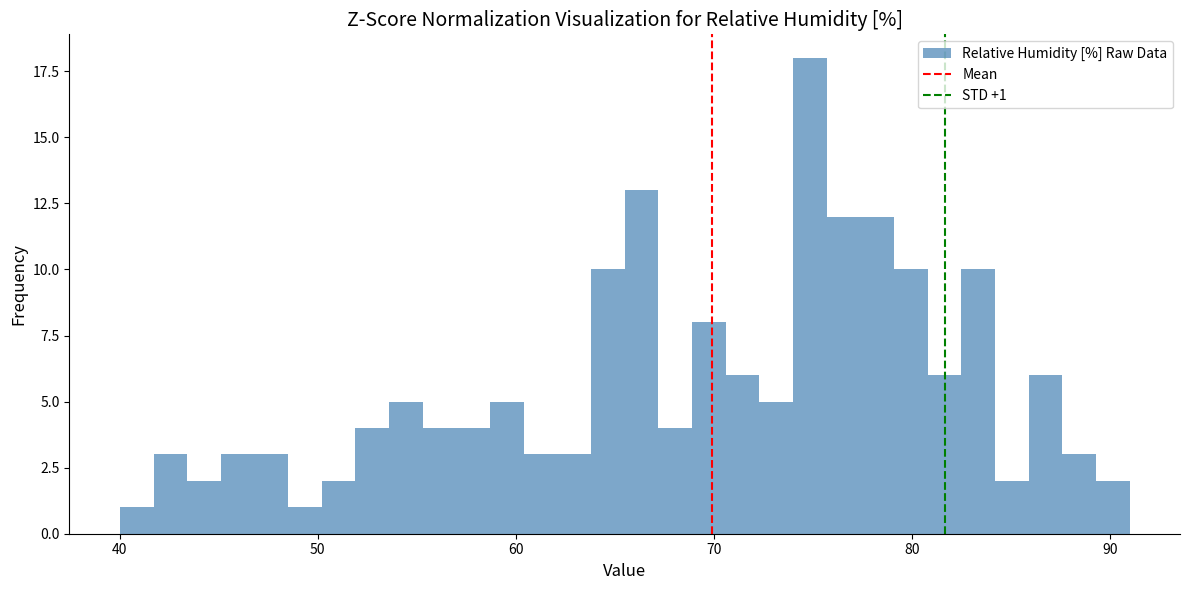

Read against the x-axis, roughly where is the centre of the tallest bar?

75